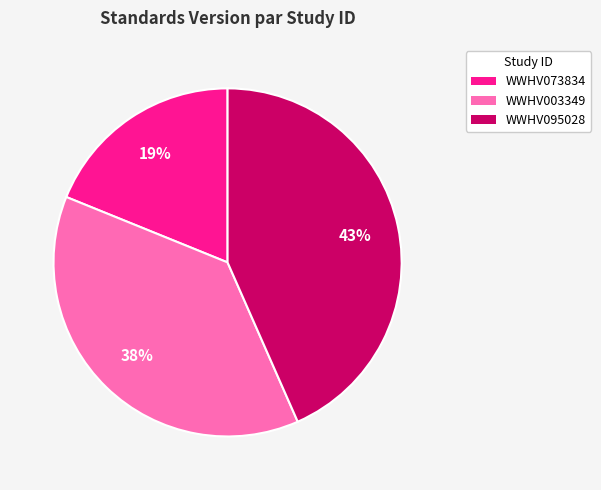

How many segments does this pie chart have?

3